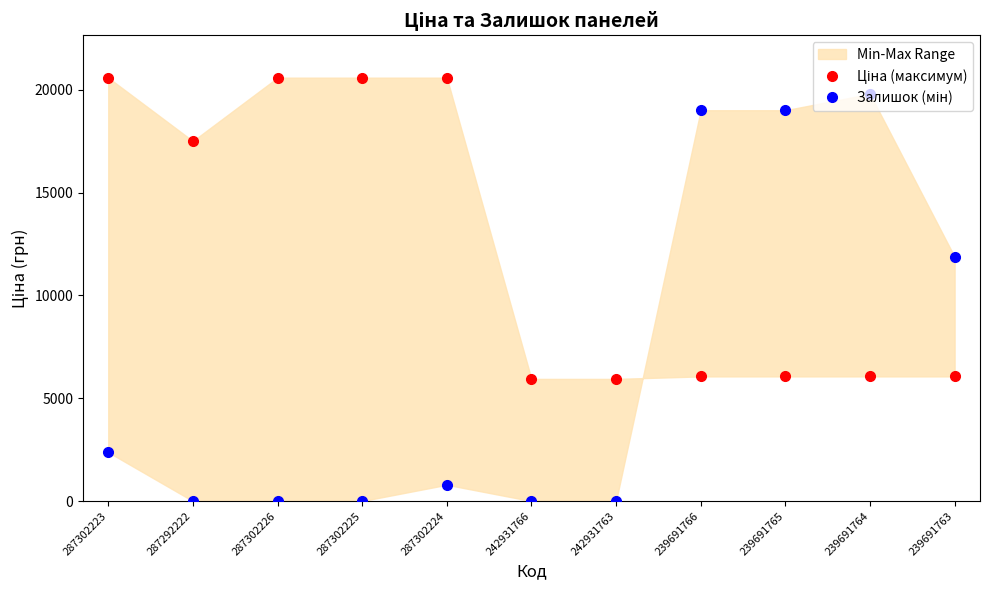

What is the sum of the Залишок (мін) values at 287302225 and 239691766?

19001.8